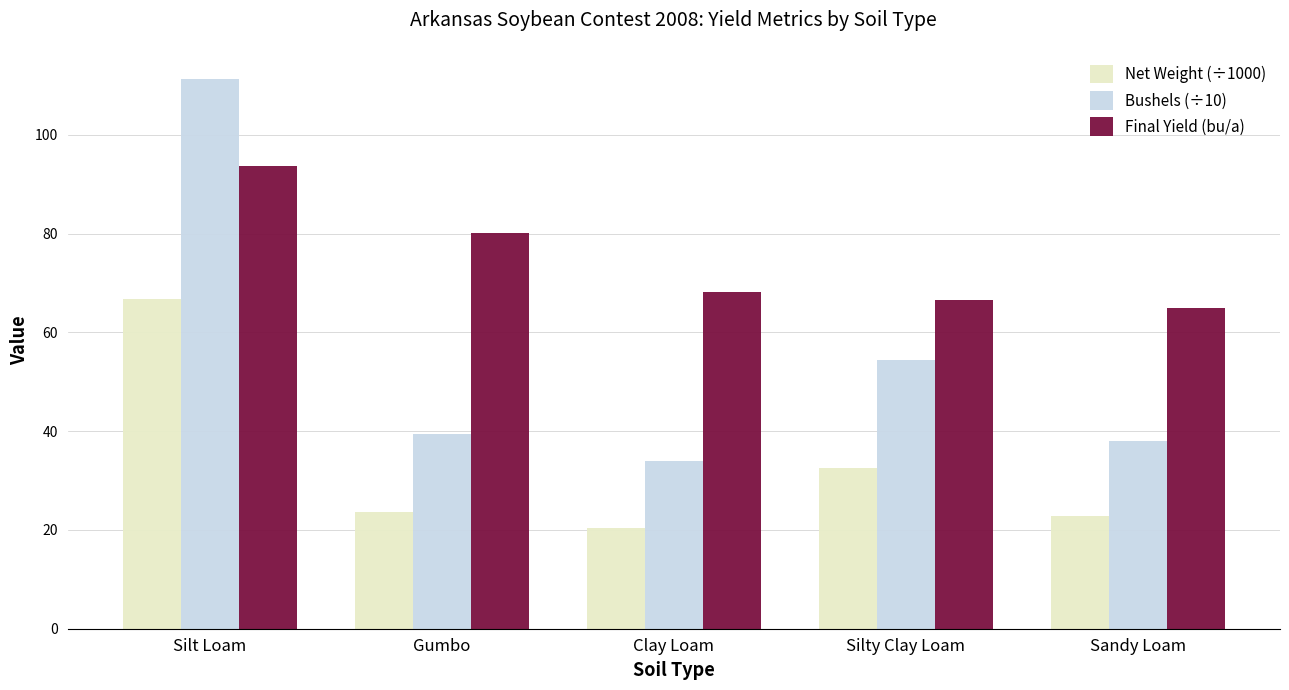

What is the sum of the Bushels (÷10) values at Sandy Loam and Silt Loam?

149.4